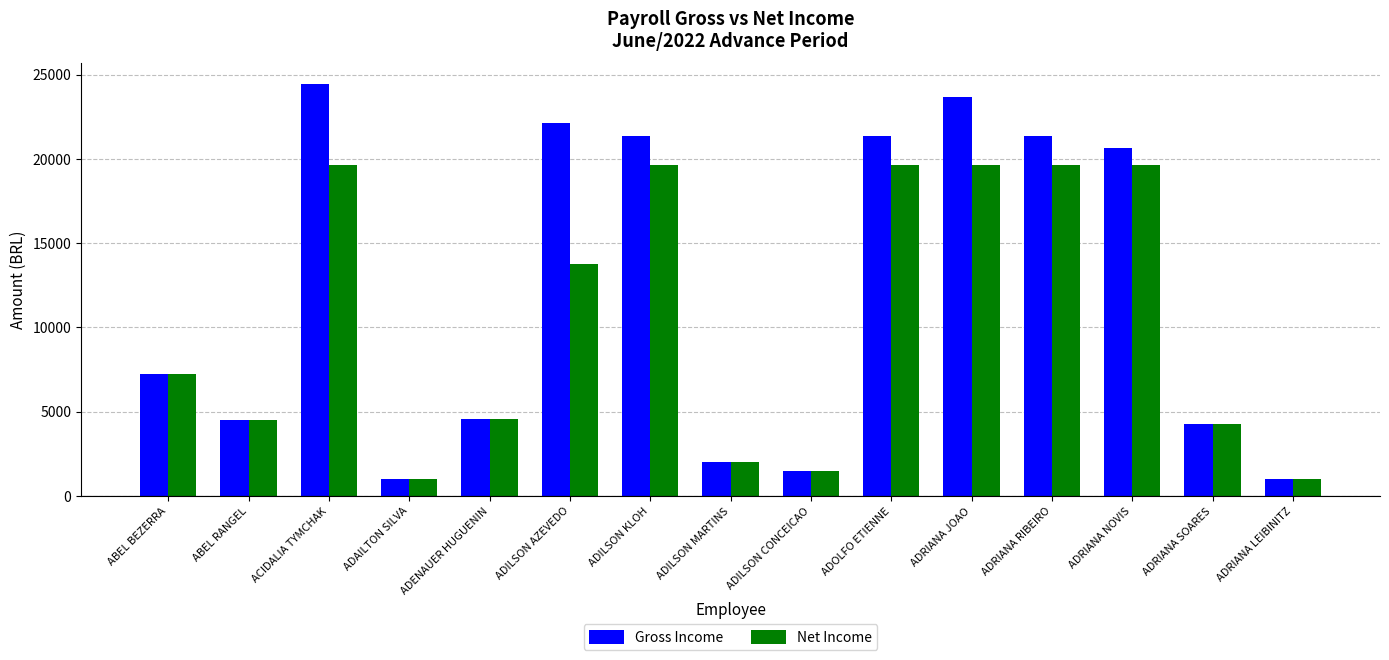

List the series in order of their peak value, highest first.

Gross Income, Net Income